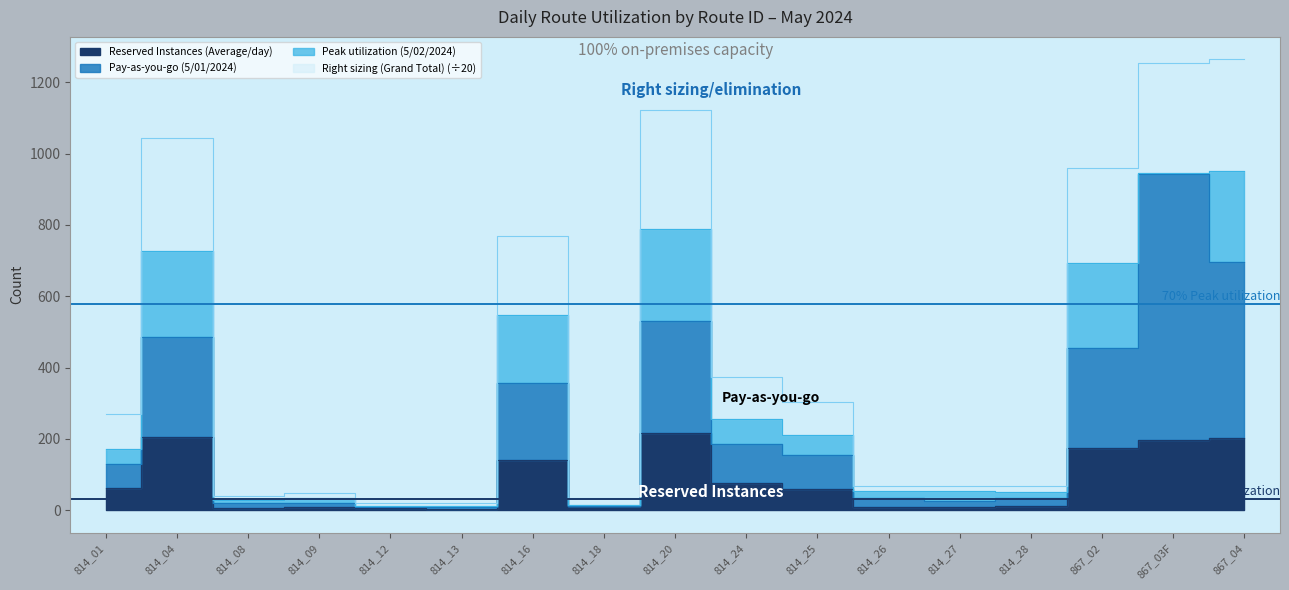

Where is the first local maximum for Reserved Instances (Average/day)?

814_04